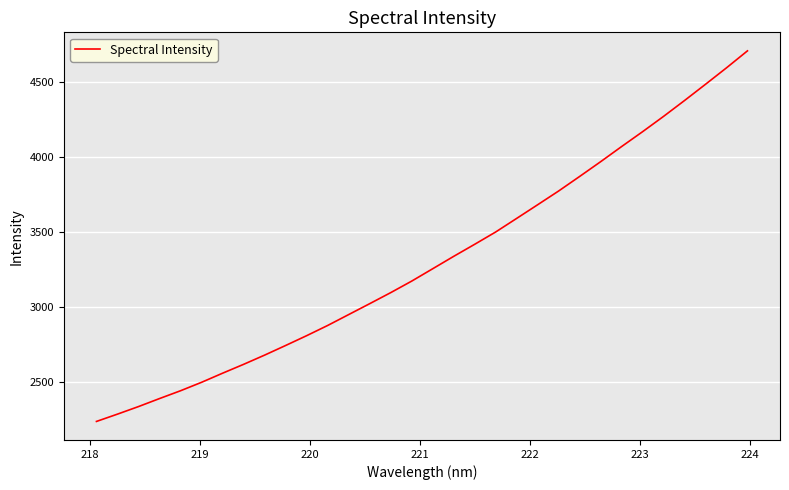

What is the maximum value shown in the chart?

4705.8